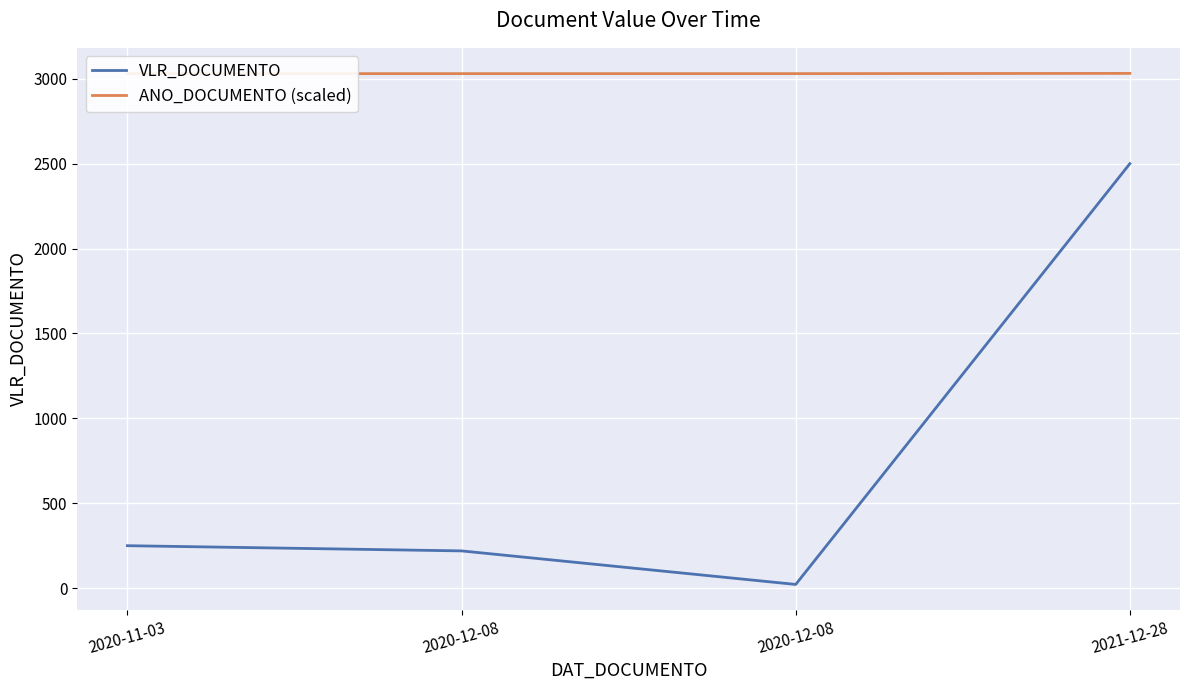

At which label is ANO_DOCUMENTO (scaled) closest to 3030?

2020-11-03